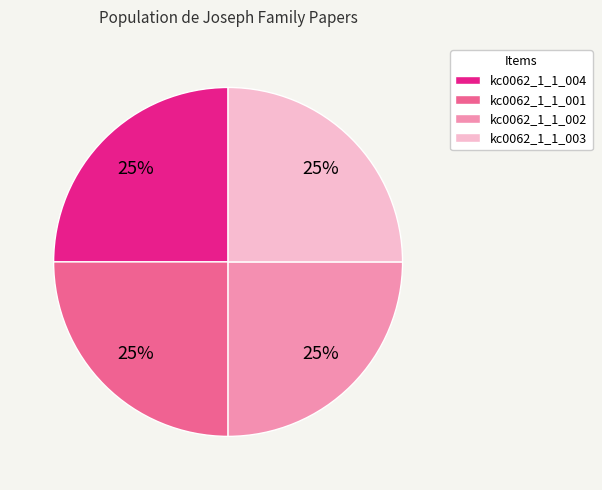

What is the ratio of the value at kc0062_1_1_001 to the value at kc0062_1_1_003?

1.0